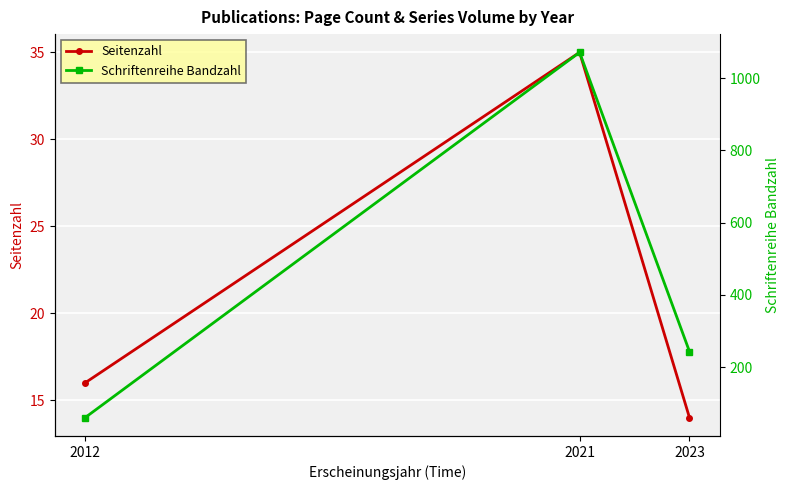

Where is Seitenzahl nearest to the value 24?

2012